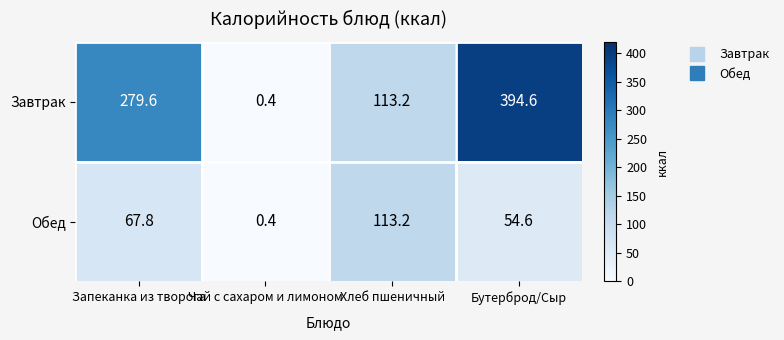

List the series in order of their overall mean, lowest first.

Обед, Завтрак